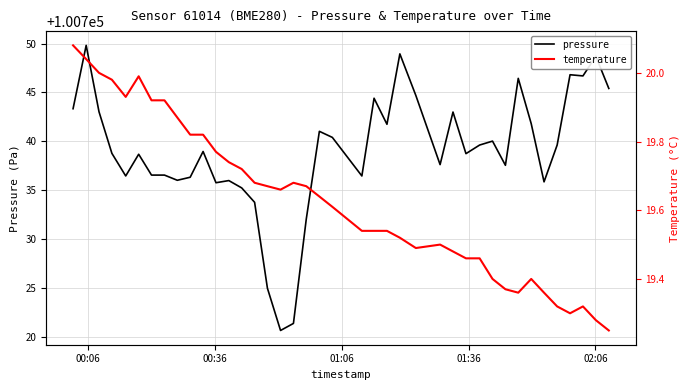

Does the chart display data point markers on the line(s)?

No